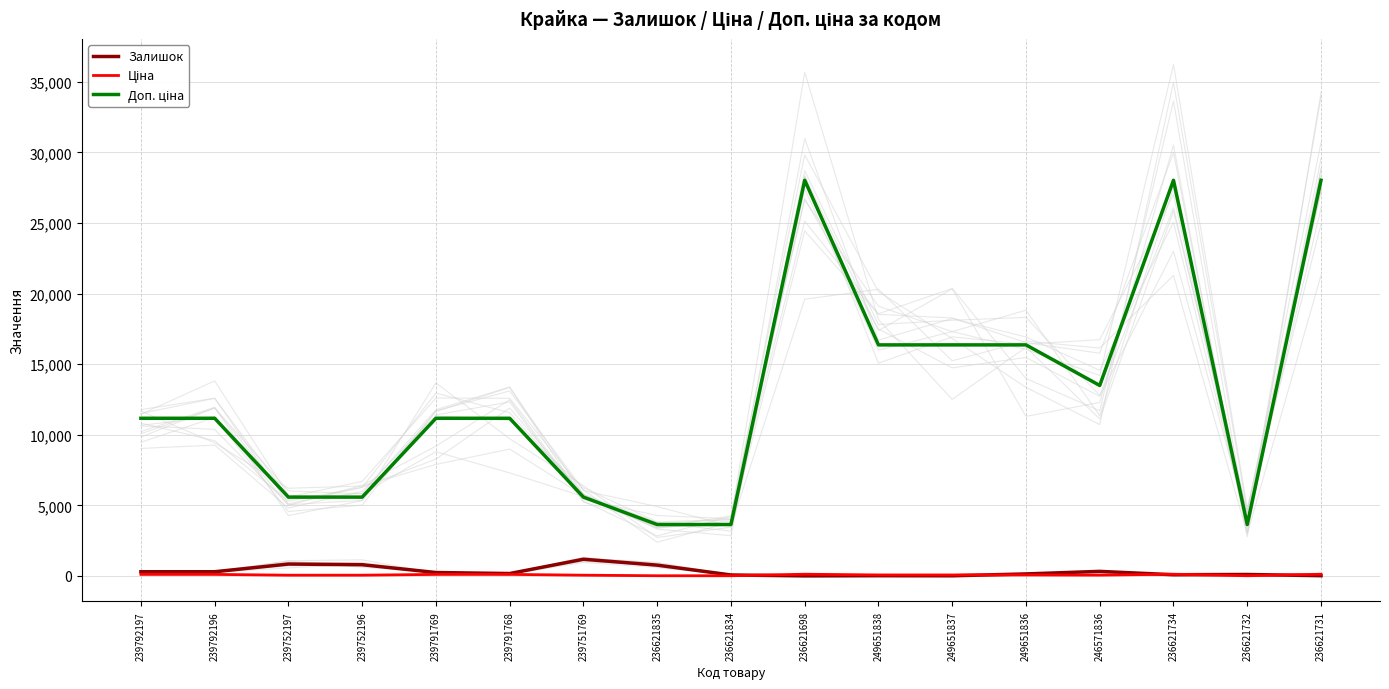

Reading left to right, what are all the values shown in this chart?

Залишок: 300.0	300.0	845.0	798.0	244.0	173.0	1185.0	769.0	71.0	6.0	19.0	13.0	145.0	326.0	87.0	106.0	19.0
Ціна: 111.7	111.7	55.9	55.9	111.7	111.7	55.9	16.2	16.2	124.6	72.7	72.7	72.7	60.0	124.6	16.2	124.6
Доп. ціна: 11169.0	11169.0	5585.0	5585.0	11169.0	11169.0	5585.0	3643.0	3643.0	28026.0	16366.5	16366.5	16366.5	13493.2	28026.0	3643.0	28026.0